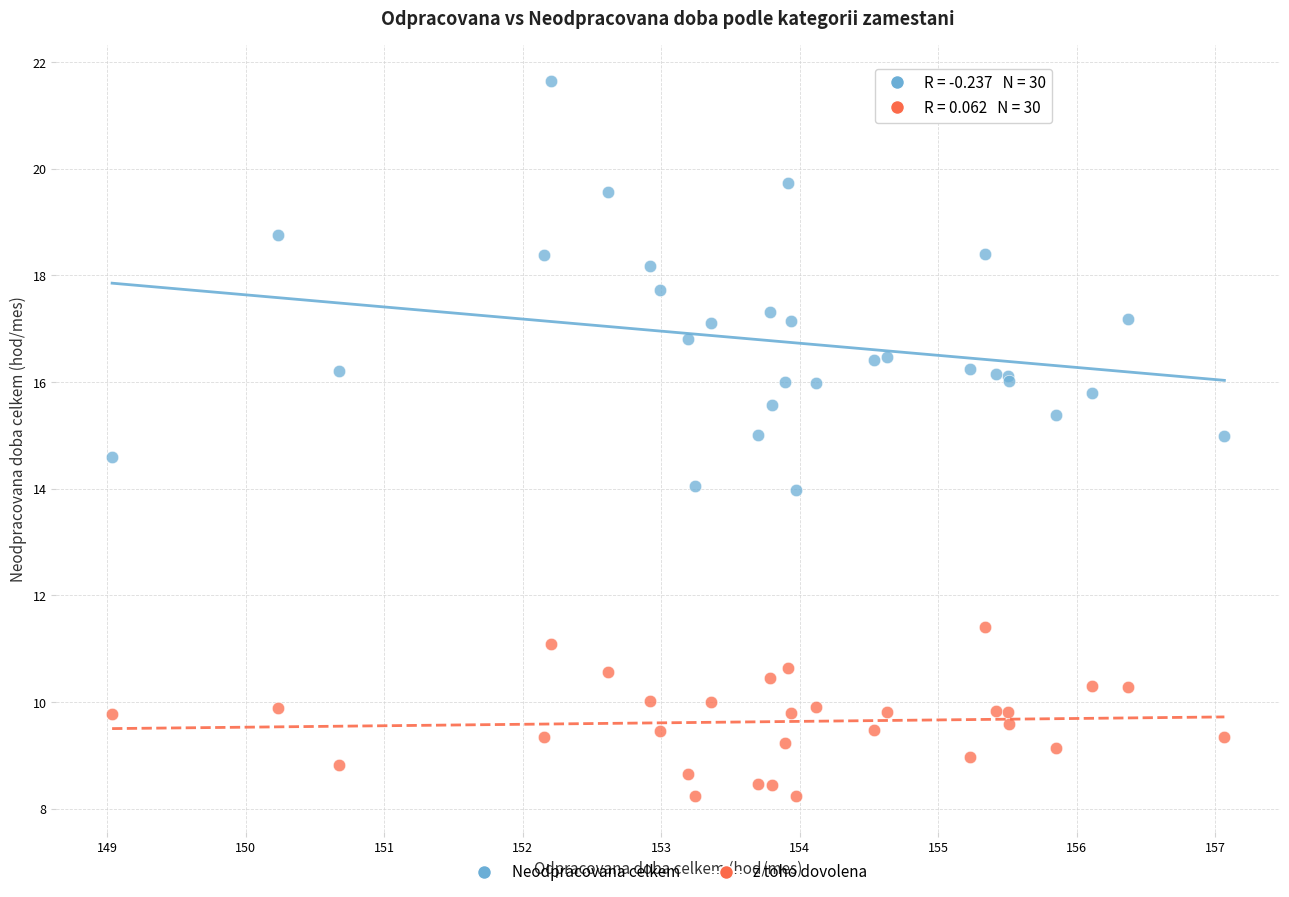

Which series reaches the maximum Y coordinate?

Neodpracovana celkem